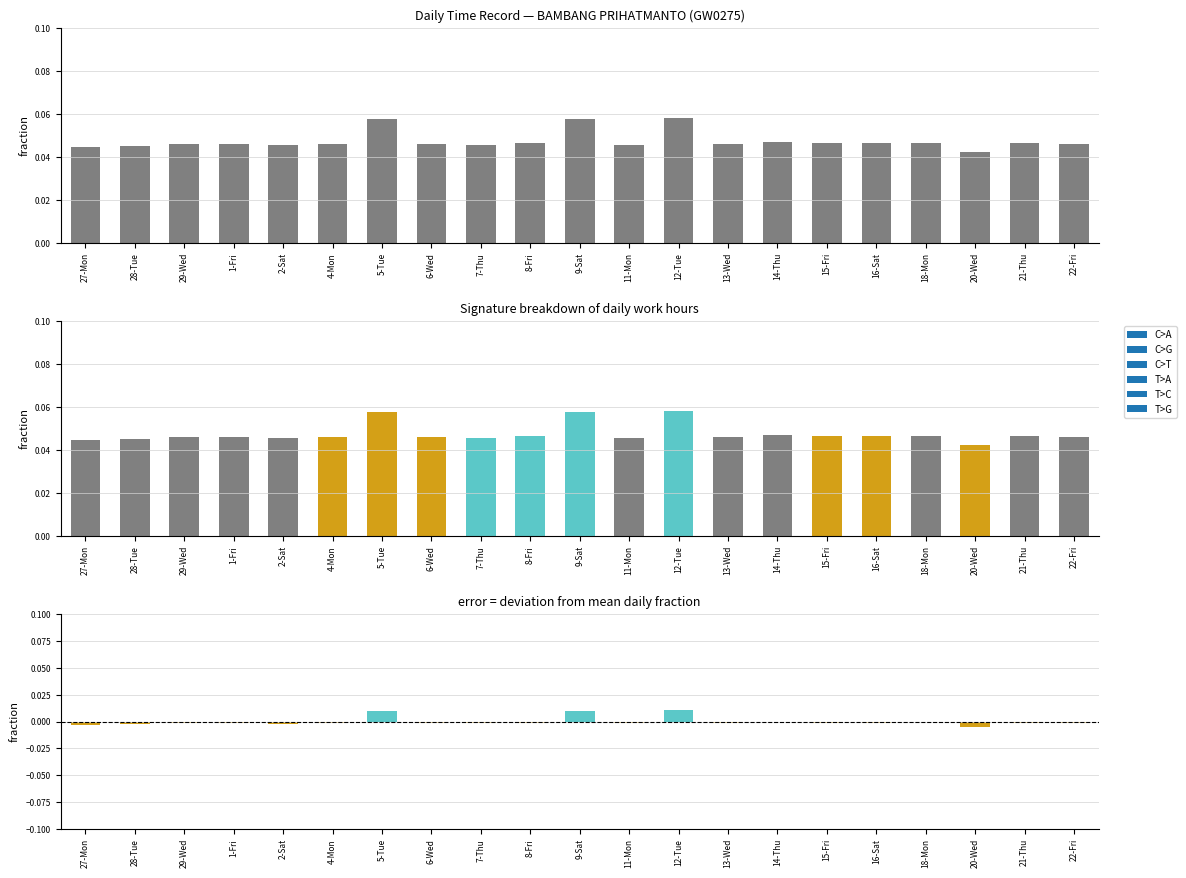

The Hours Worked series shows 0.0 at 2-Sat. True or false?

False